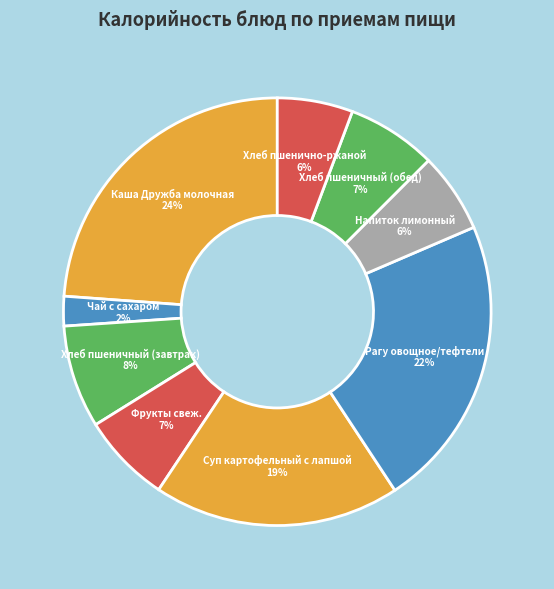

Combined, do Хлеб пшеничный (завтрак) and Чай с сахаром account for over 50%?

No